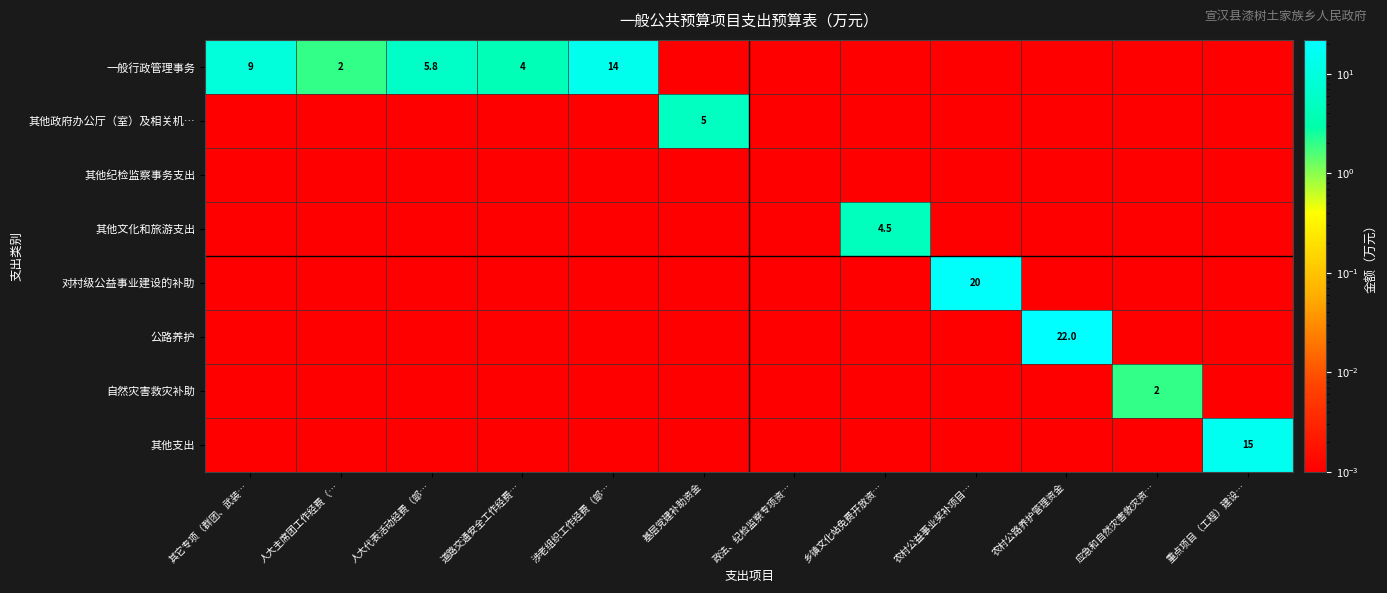

What is the maximum value shown in the chart?

22.0